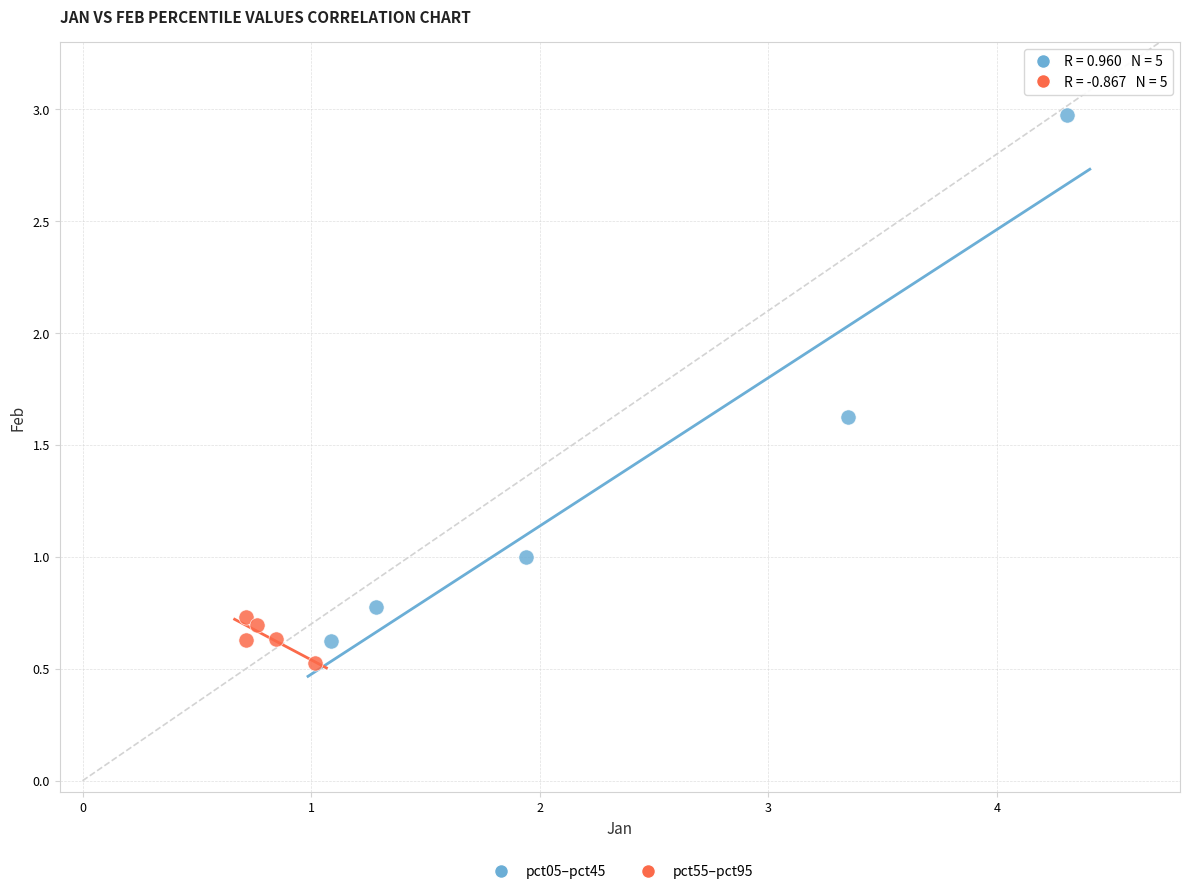

Which series reaches the maximum Y coordinate?

pct05–pct45